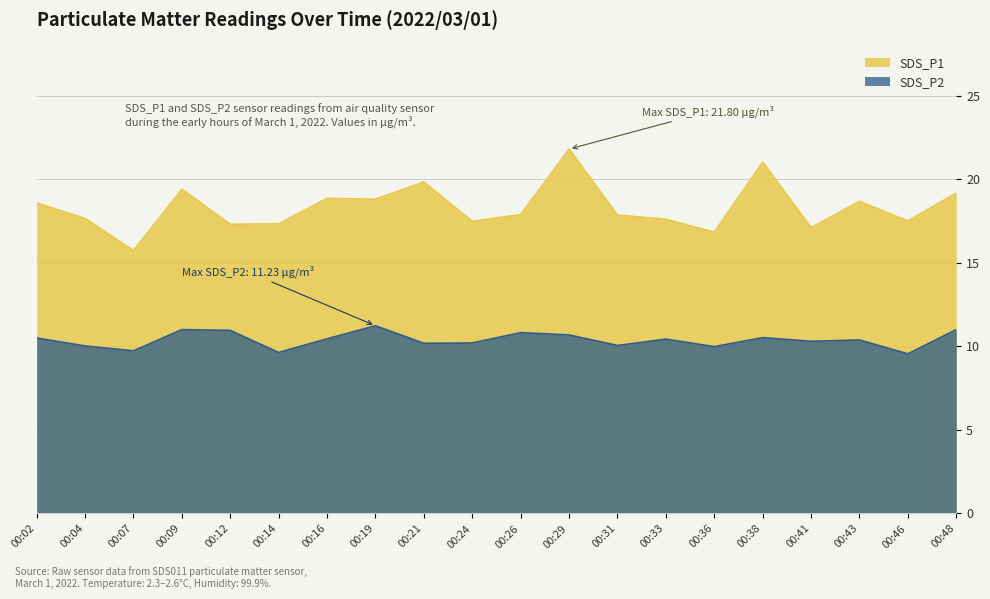

What is the difference between the SDS_P2 values at 00:41 and 00:38?

0.2